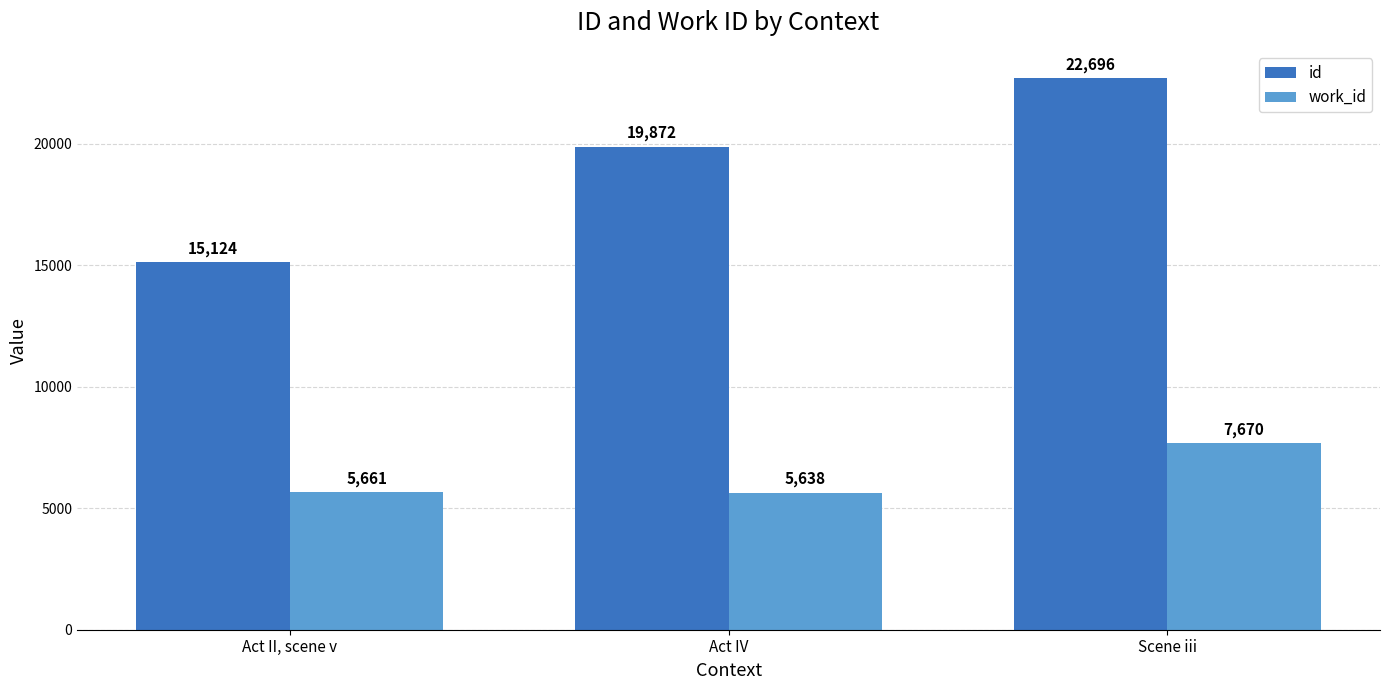

What is the approximate value of id at Act IV, to the nearest 10?

19870